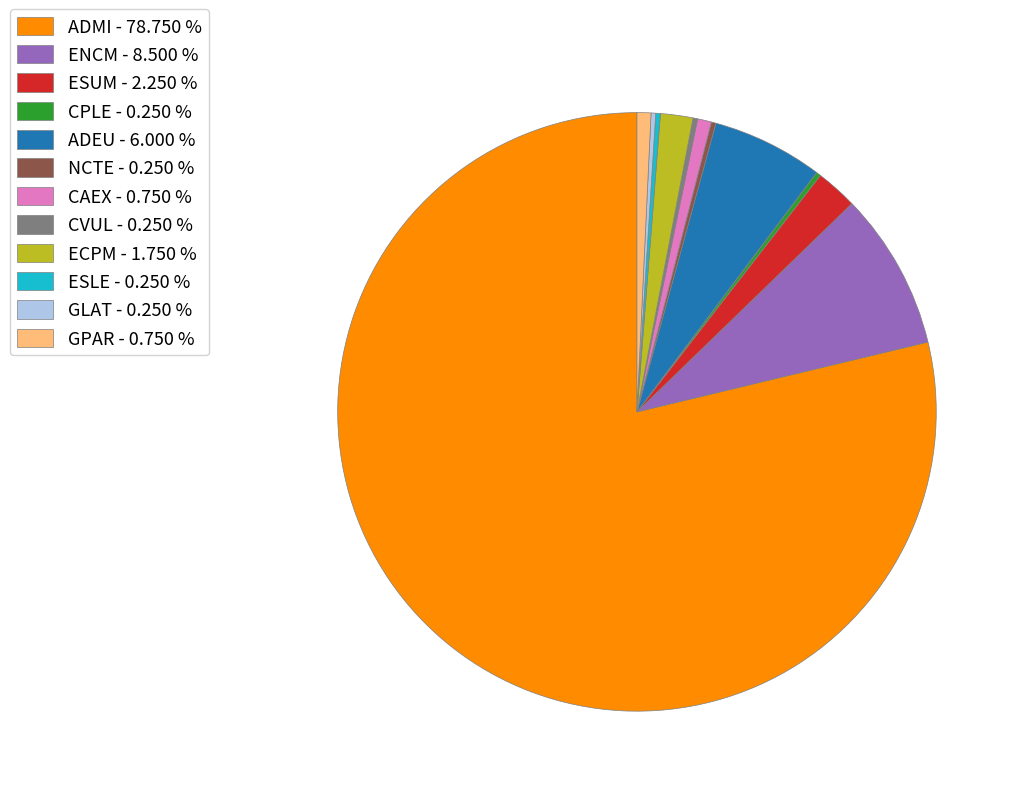

Is there any slice that represents more than half of the pie?

Yes